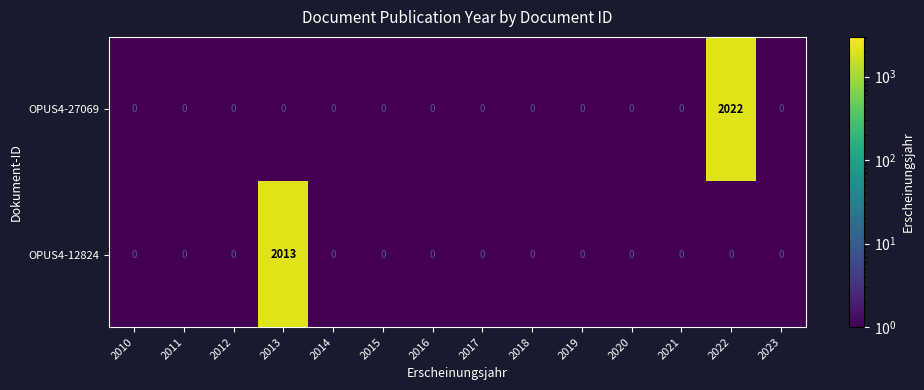

Reading left to right, extract all data points from this chart.

OPUS4-27069: 2010=0	2011=0	2012=0	2013=0	2014=0	2015=0	2016=0	2017=0	2018=0	2019=0	2020=0	2021=0	2022=2022	2023=0
OPUS4-12824: 2010=0	2011=0	2012=0	2013=2013	2014=0	2015=0	2016=0	2017=0	2018=0	2019=0	2020=0	2021=0	2022=0	2023=0